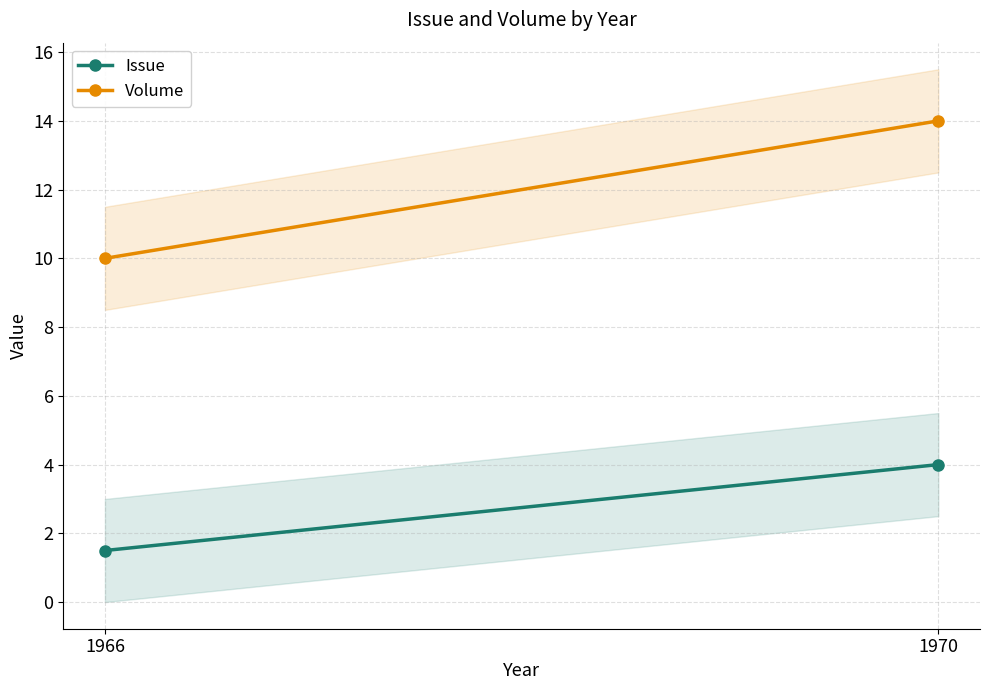

How many distinct data groups are displayed?

2